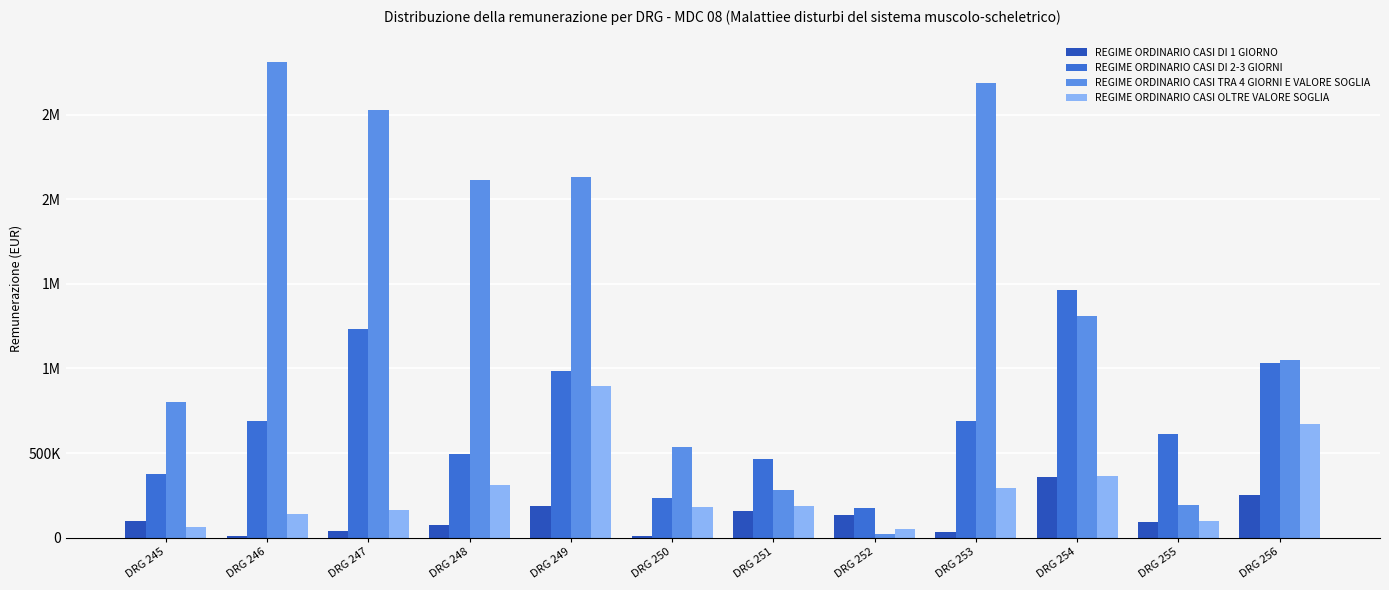

The value of REGIME ORDINARIO CASI DI 2-3 GIORNI at DRG 253 is 689697. True or false?

True